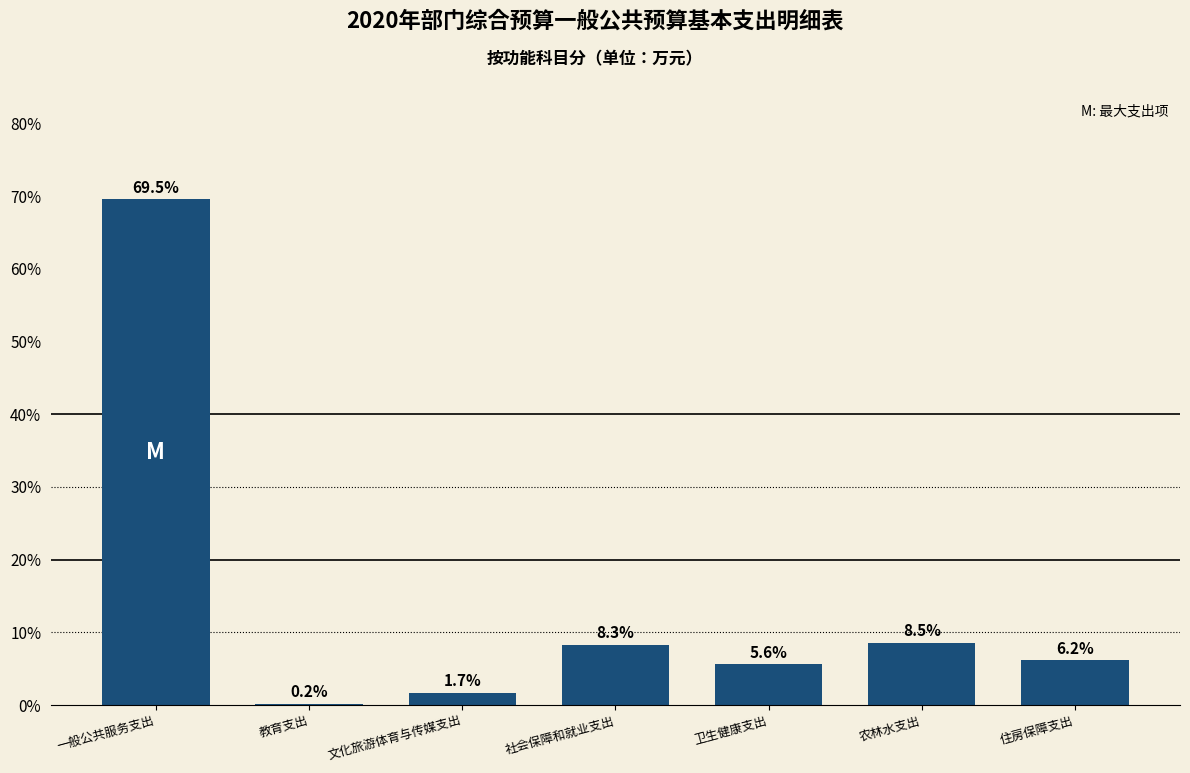

Reading left to right, what are all the values shown in this chart?

一般公共服务支出=69.5	教育支出=0.2	文化旅游体育与传媒支出=1.7	社会保障和就业支出=8.3	卫生健康支出=5.6	农林水支出=8.5	住房保障支出=6.2